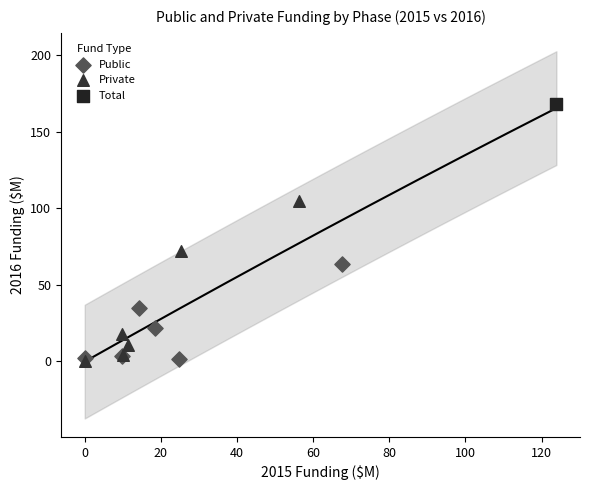

What are all the series names shown in the legend?

Public, Private, Total